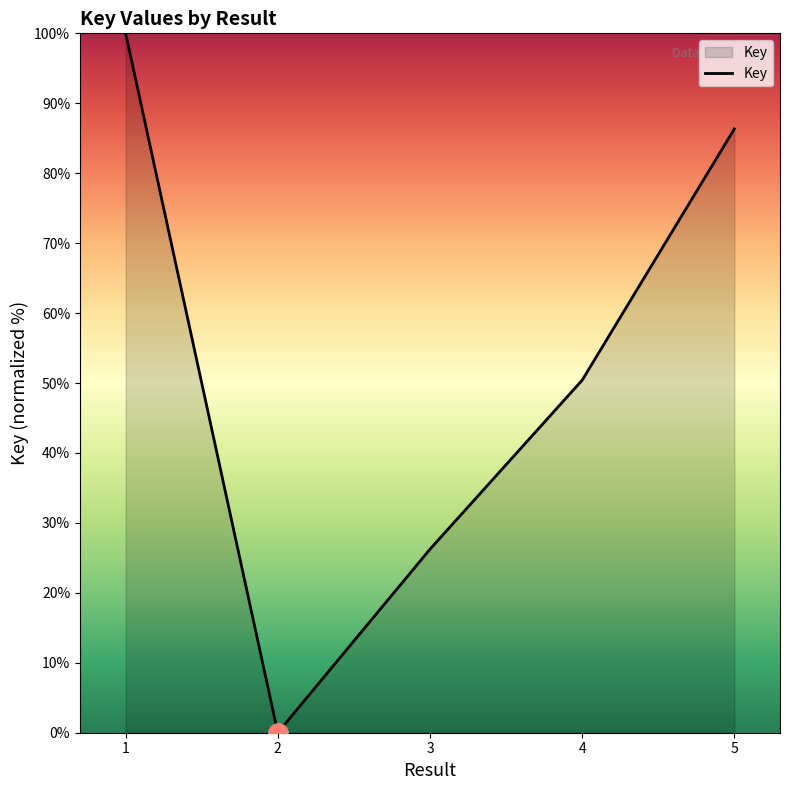

The value at 2 is 0.0. True or false?

True